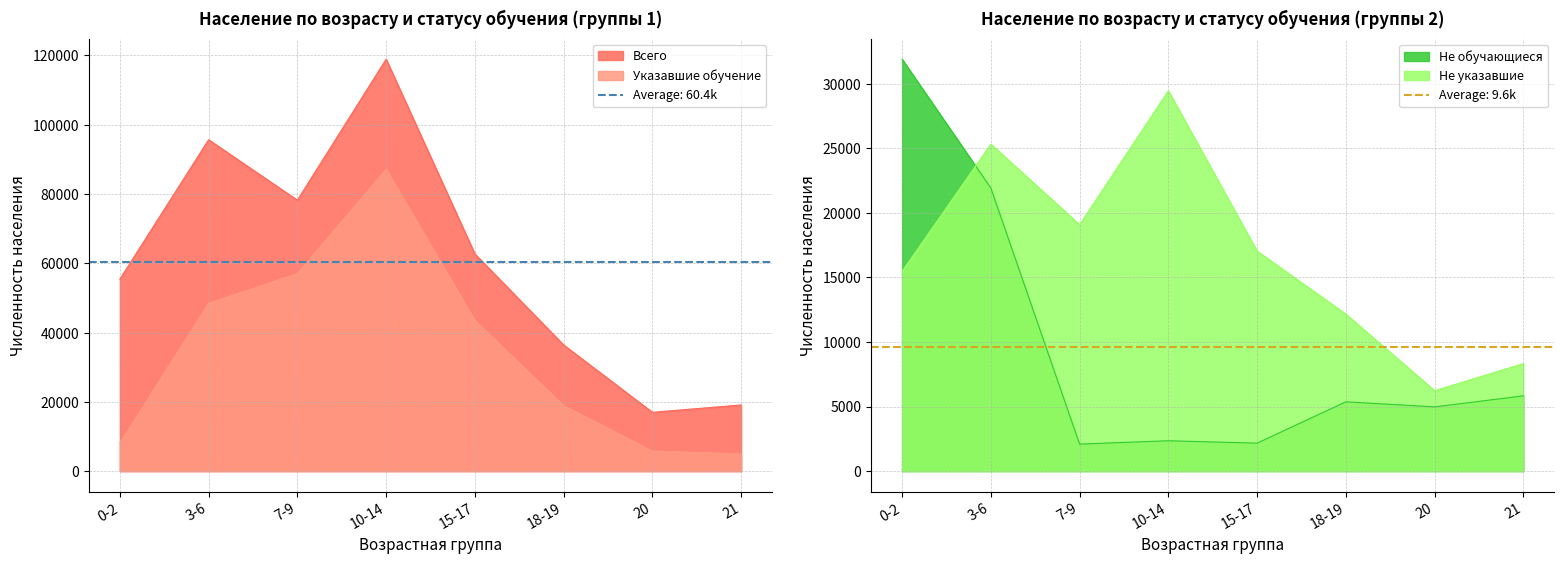

Rank the categories by Не указавшие value from lowest to highest.

20, 21, 18-19, 0-2, 15-17, 7-9, 3-6, 10-14